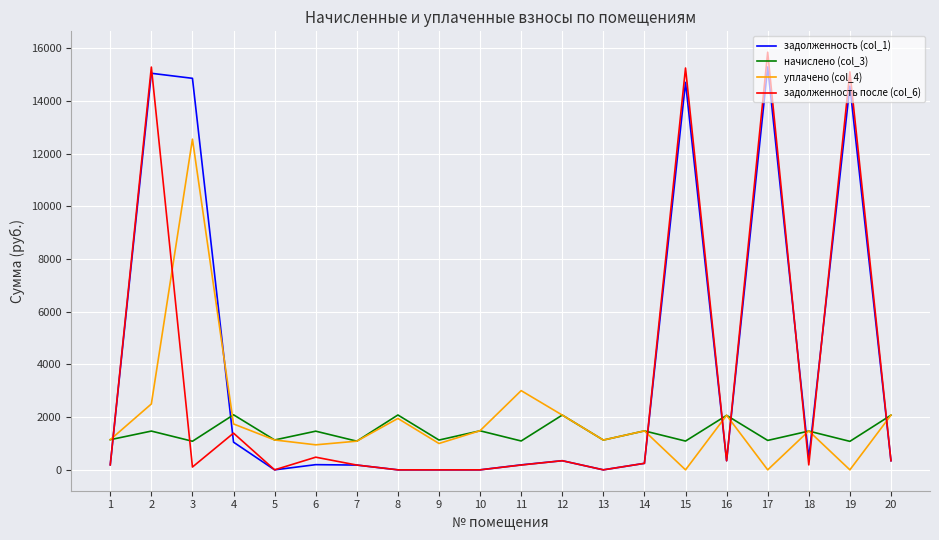

List the series in order of their overall mean, lowest first.

начислено (col_3), уплачено (col_4), задолженность после (col_6), задолженность (col_1)